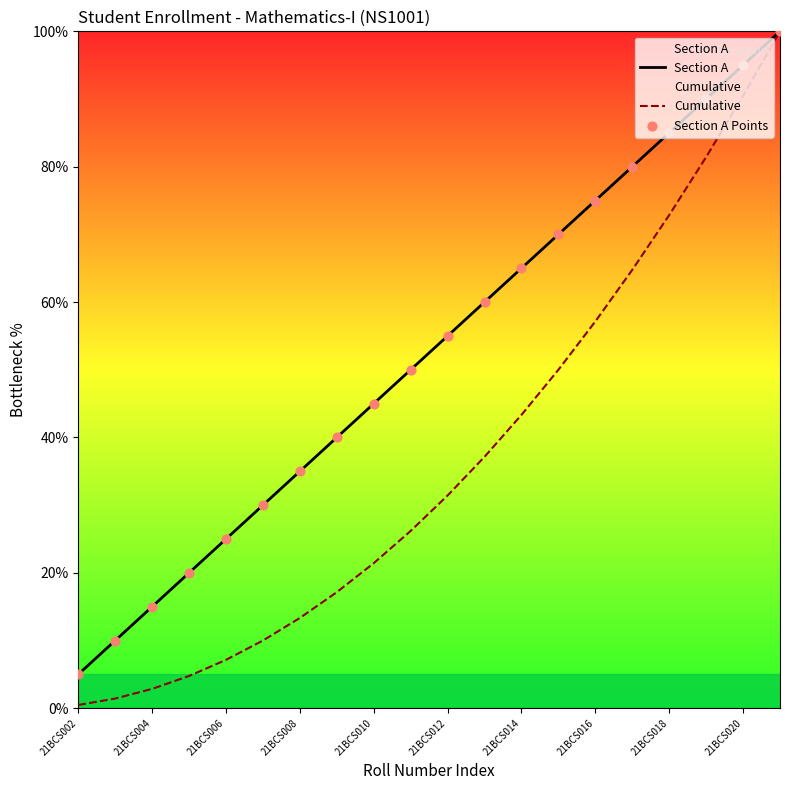

What are all the series names shown in the legend?

Section A, Cumulative, Section A Points